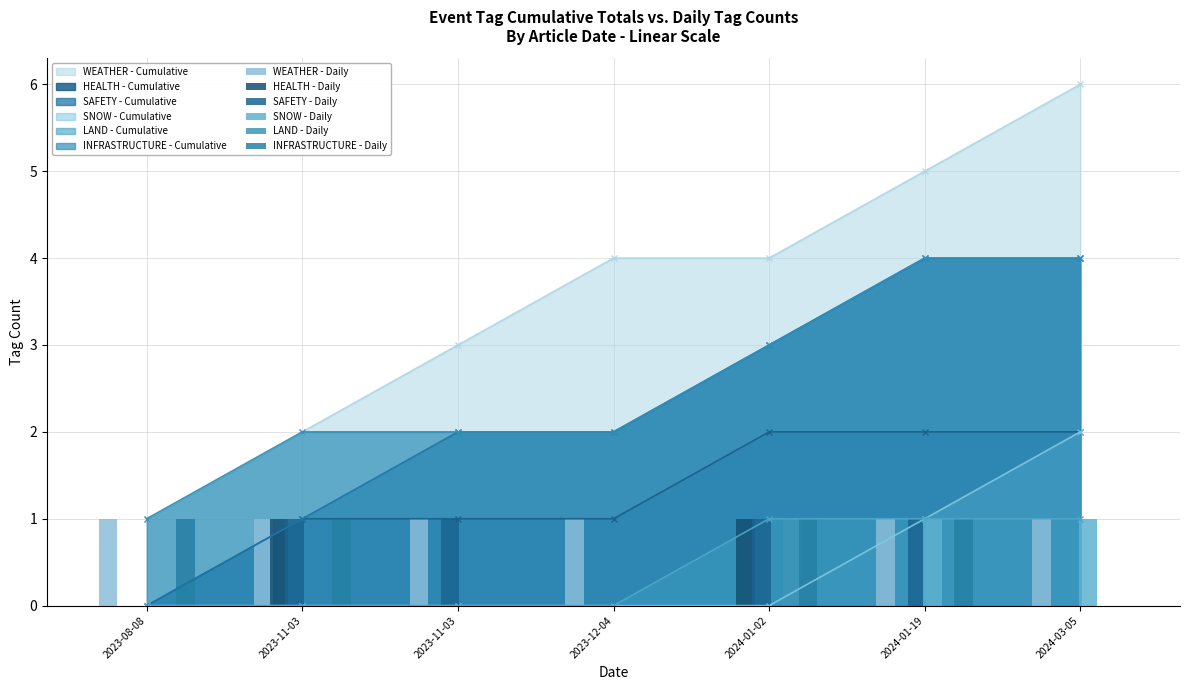

True or false: SAFETY - Daily has a value of 0 at 2023-08-08.

False